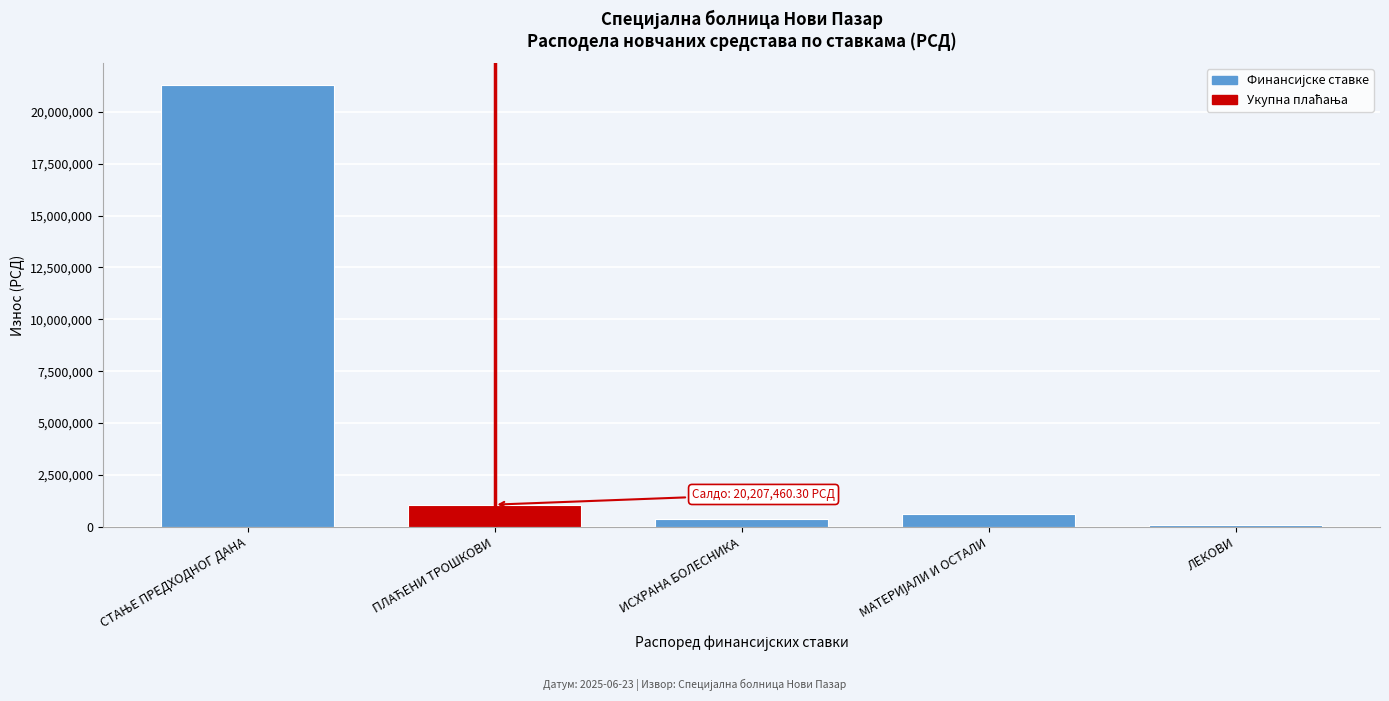

Reading left to right, what are all the values shown in this chart?

21278512.1	1071051.8	372894.2	602345.8	95811.9